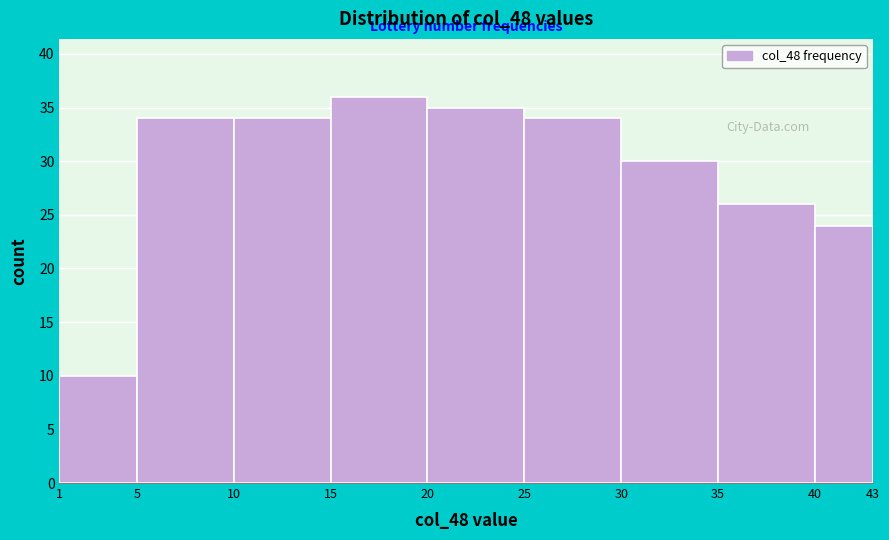

Reading left to right, transcribe this chart: for each bar, give the range it covers on the x-axis and its height. The values are not printed on the chart, so give them approximately, as read against the axis.

1 to 5: 10
5 to 10: 34
10 to 15: 34
15 to 20: 36
20 to 25: 35
25 to 30: 34
30 to 35: 30
35 to 40: 26
40 to 43: 24